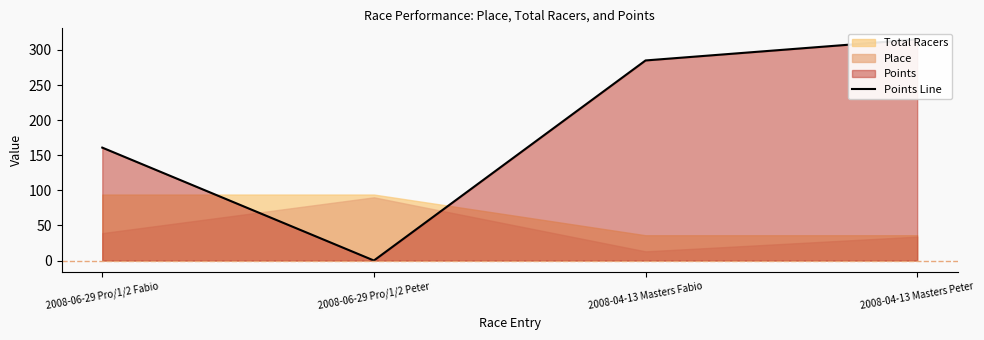

Which label corresponds to the smallest value in the chart?

2008-06-29 Pro/1/2 Peter